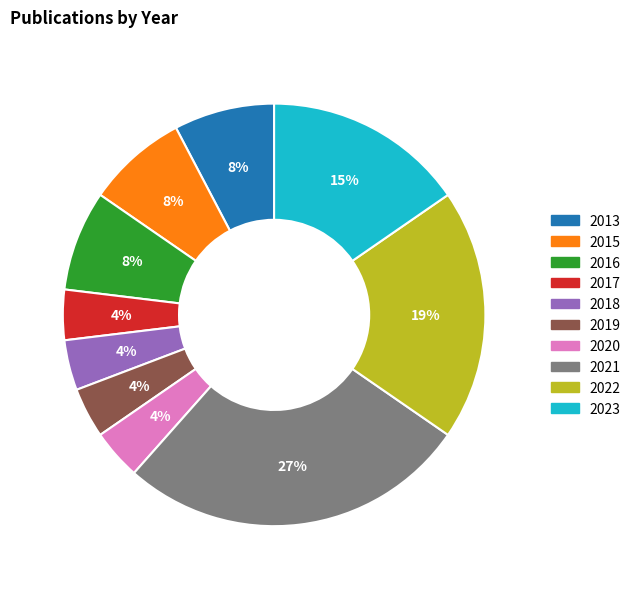

Count the number of slices in the pie.

10